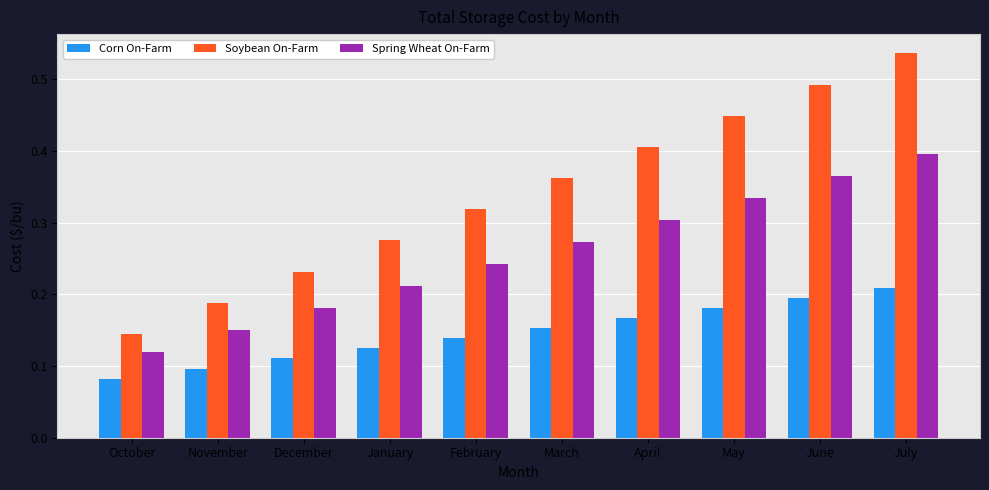

What are all the series names shown in the legend?

Corn On-Farm, Soybean On-Farm, Spring Wheat On-Farm